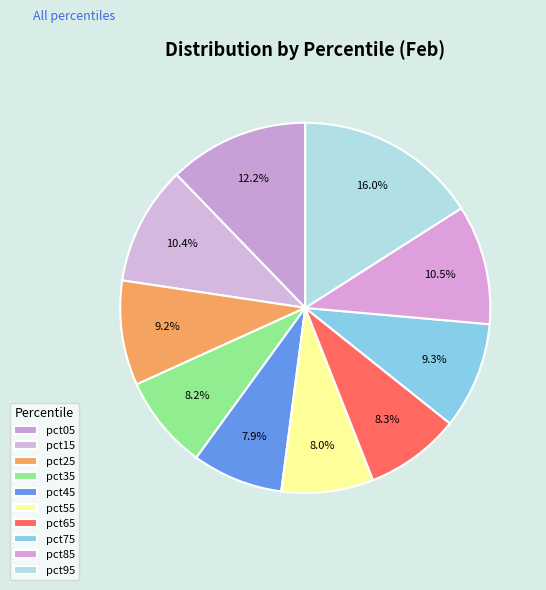

To the nearest percent, what is the combined percentage of pct05 and pct45?

20%